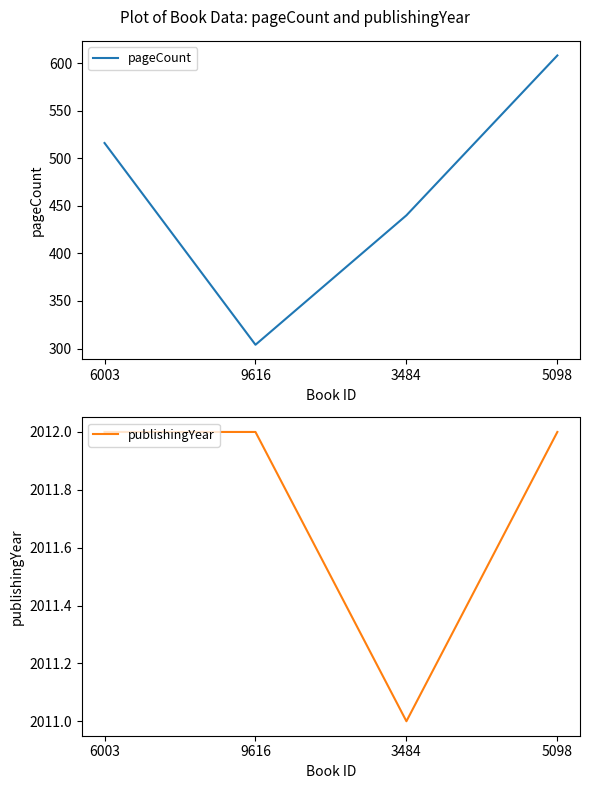

At which label does publishingYear reach its peak?

6003